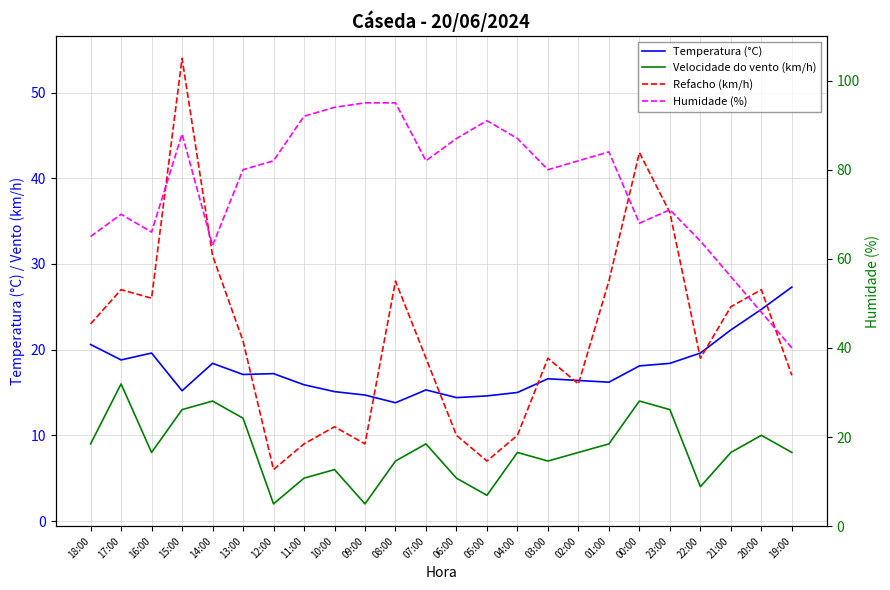

Which has a higher value, 14:00 or 13:00?

14:00